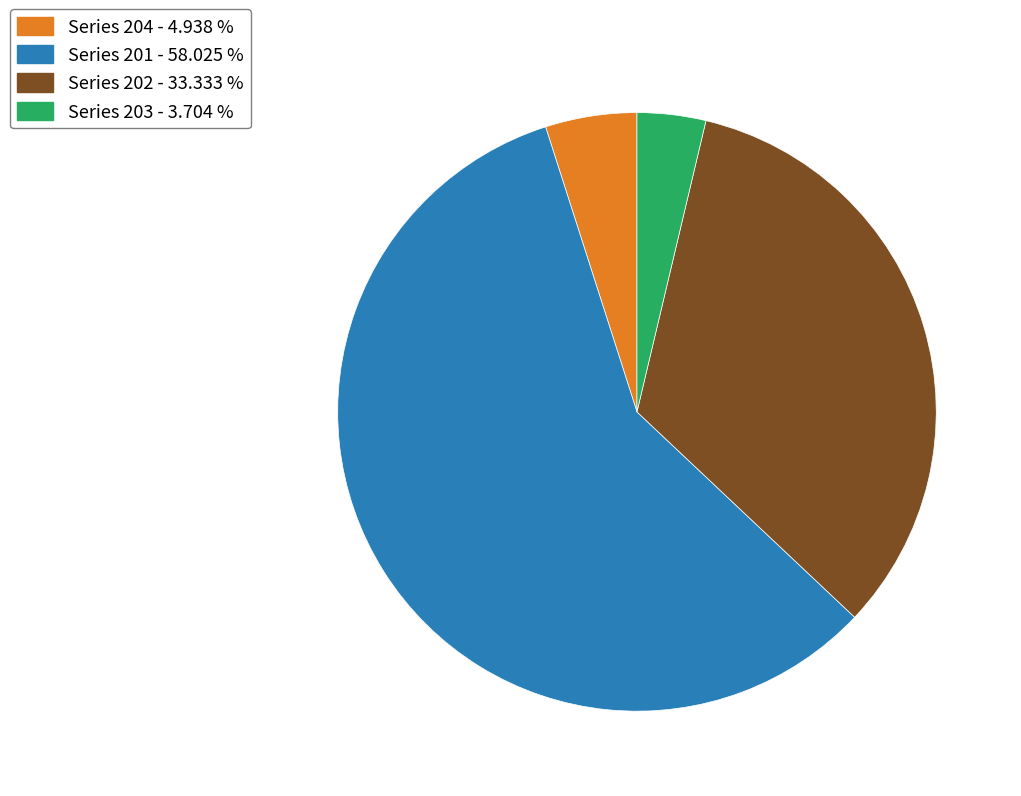

Rank the categories by value from highest to lowest.

Series 201 - 58.025 %, Series 202 - 33.333 %, Series 204 - 4.938 %, Series 203 - 3.704 %